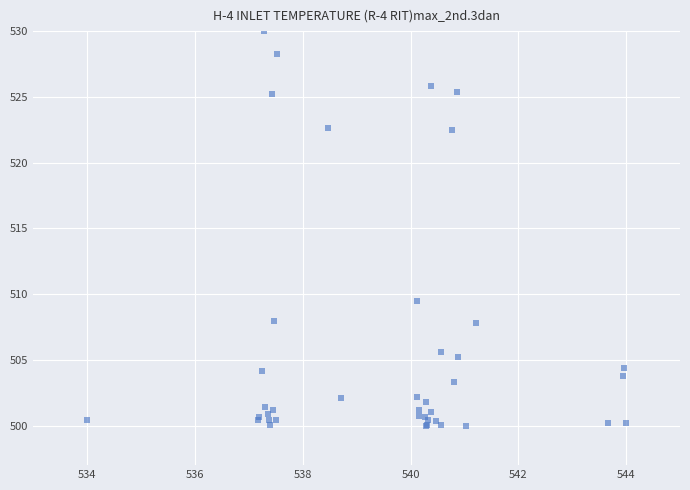

What Y value in the scatter plot is closest to 515?

509.5